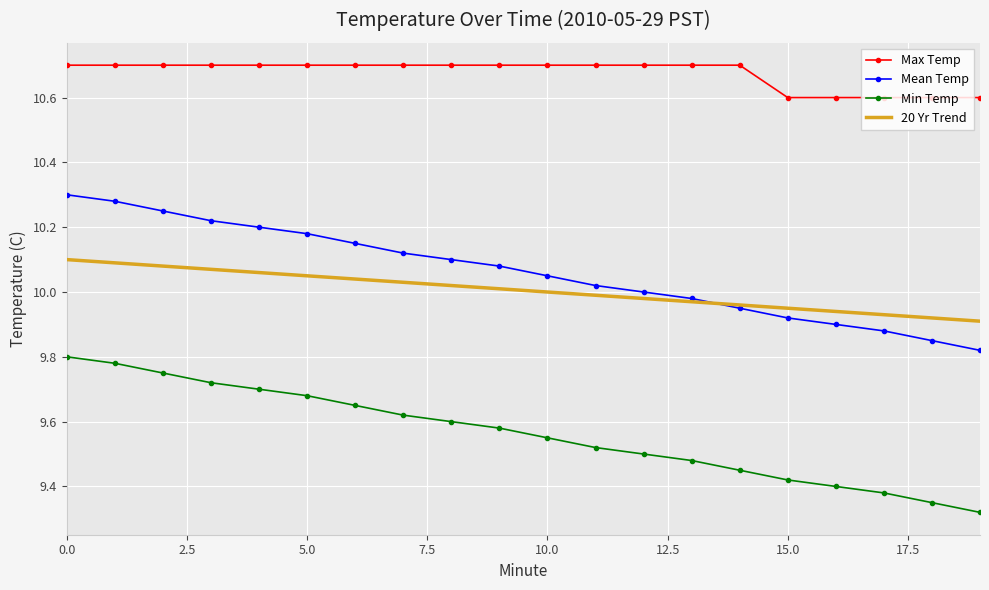

Which series has the largest total across all categories?

Max Temp